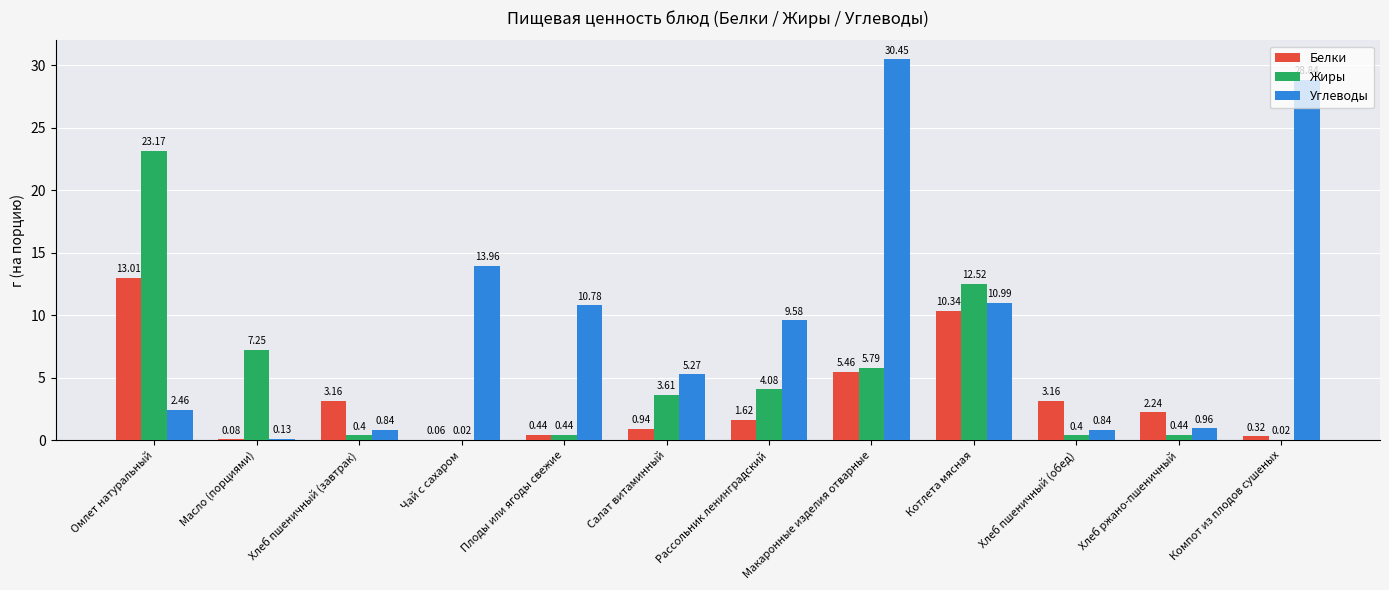

Where does the Жиры series first go above 3?

Омлет натуральный